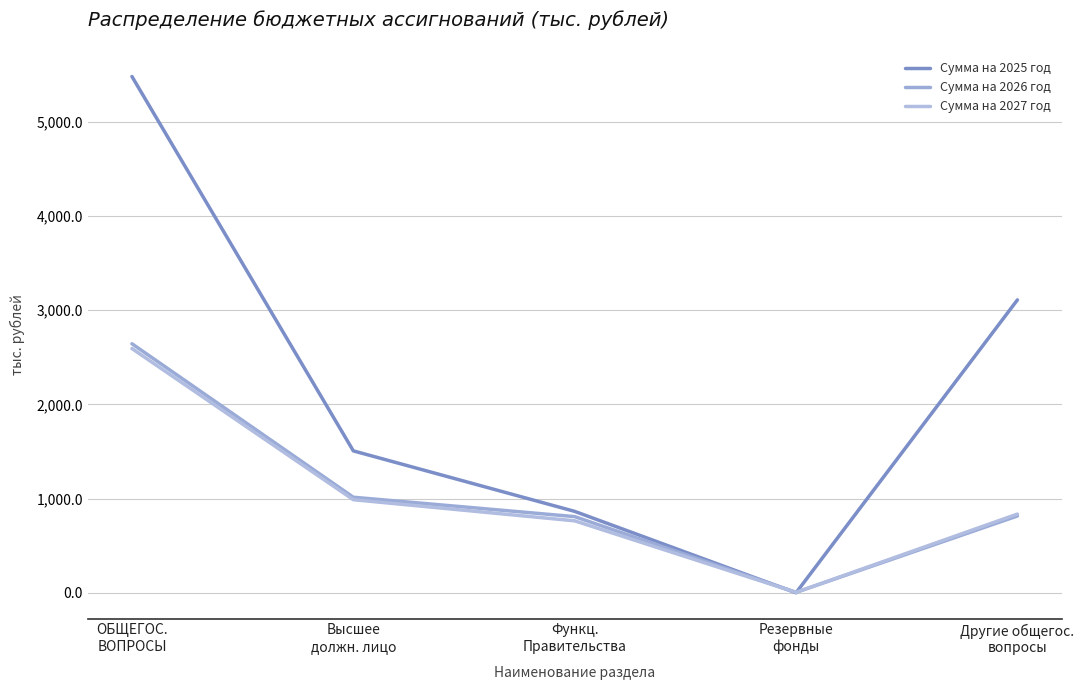

At how many categories does at least one series exceed 2544?

2